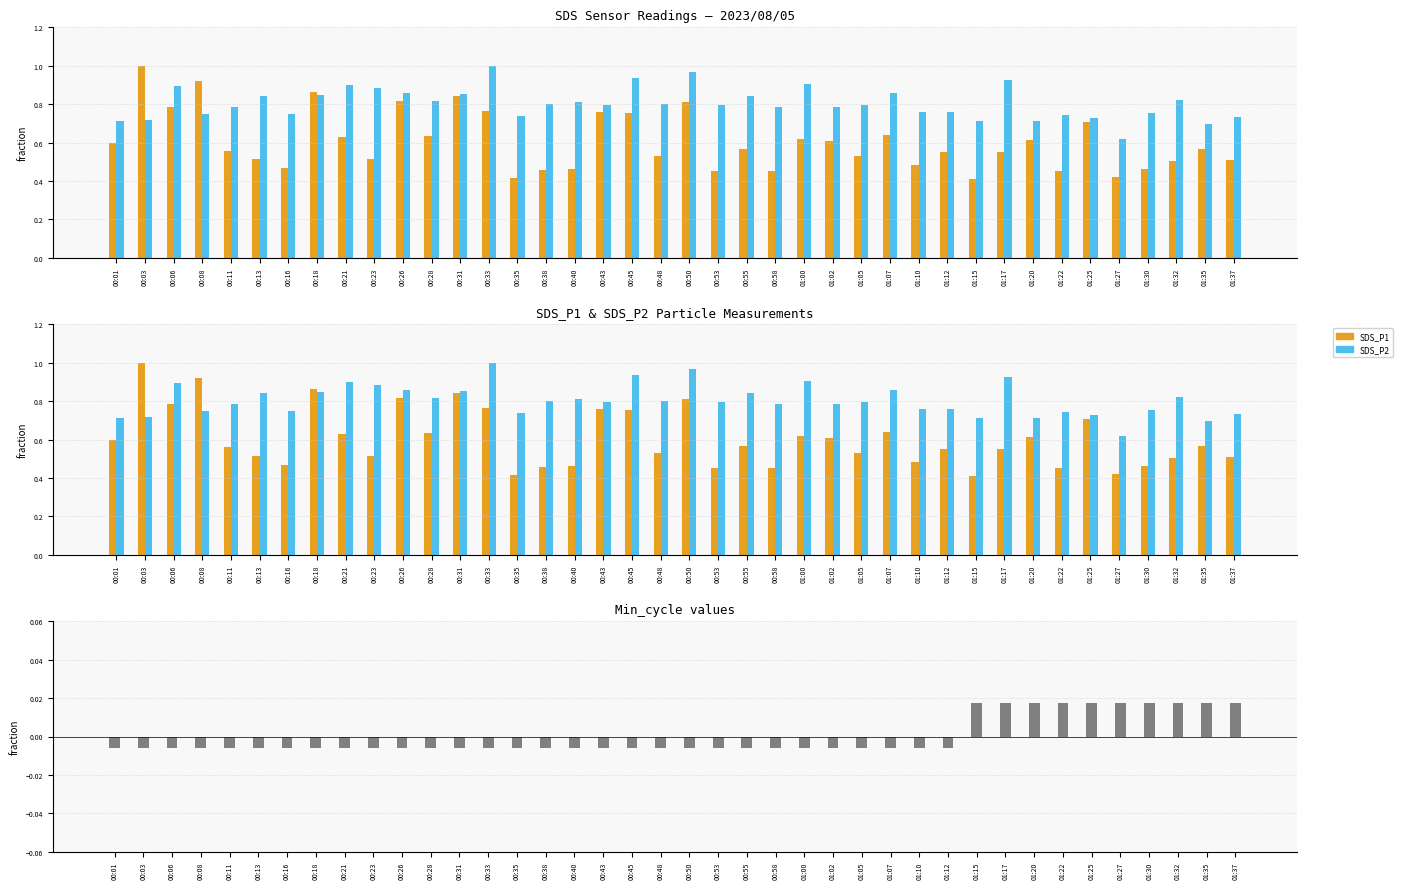

List the labels in order of SDS_P2 value, largest first.

00:33, 00:50, 00:45, 01:17, 01:00, 00:21, 00:06, 00:23, 00:26, 01:07, 00:31, 00:18, 00:13, 00:55, 01:32, 00:28, 00:40, 00:38, 00:48, 00:43, 00:53, 01:05, 01:02, 00:11, 00:58, 01:10, 01:12, 01:30, 00:08, 00:16, 01:22, 00:35, 01:37, 01:25, 00:03, 00:01, 01:15, 01:20, 01:35, 01:27